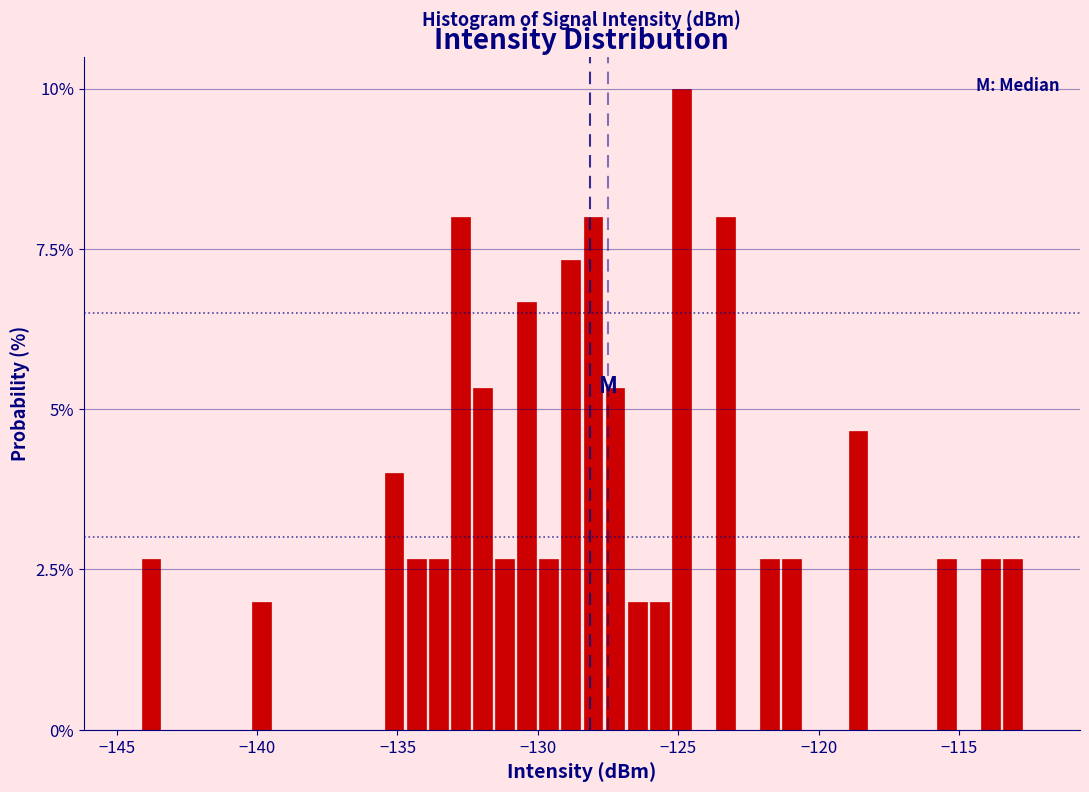

Read against the x-axis, roughly where is the centre of the tallest bar?

-125.0